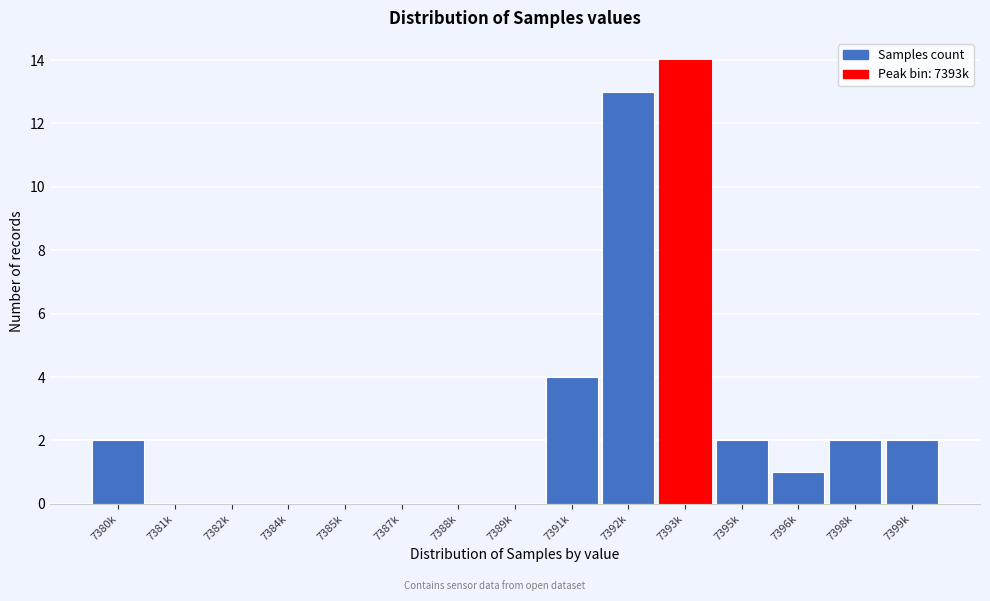

Reading left to right, what are all the values shown in this chart?

7380k=2	7381k=0	7382k=0	7384k=0	7385k=0	7387k=0	7388k=0	7389k=0	7391k=4	7392k=13	7393k=14	7395k=2	7396k=1	7398k=2	7399k=2